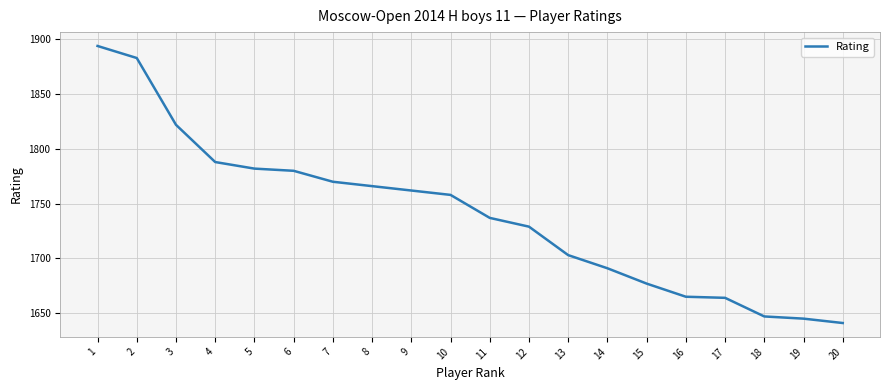

Is it true that the value at 18 is 2475?

False